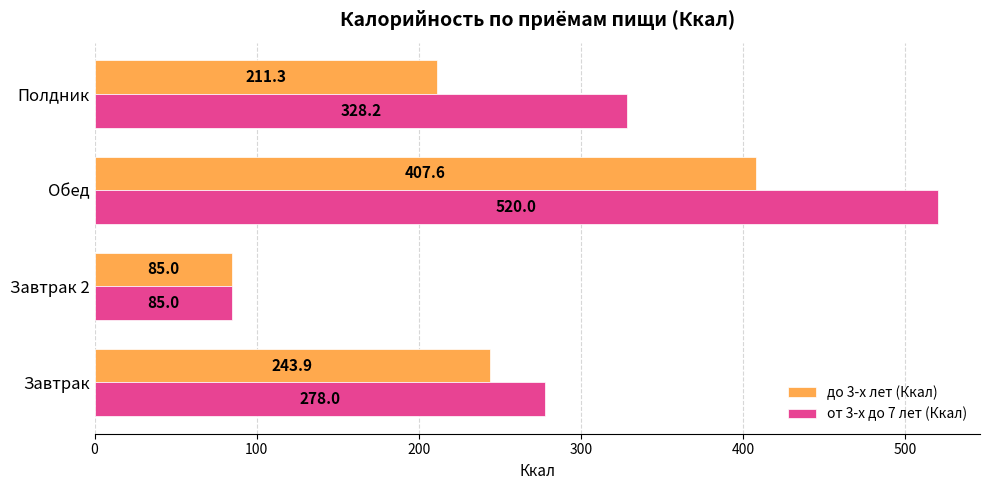

What value does the от 3-х до 7 лет (Ккал) series have at Завтрак 2?

85.0